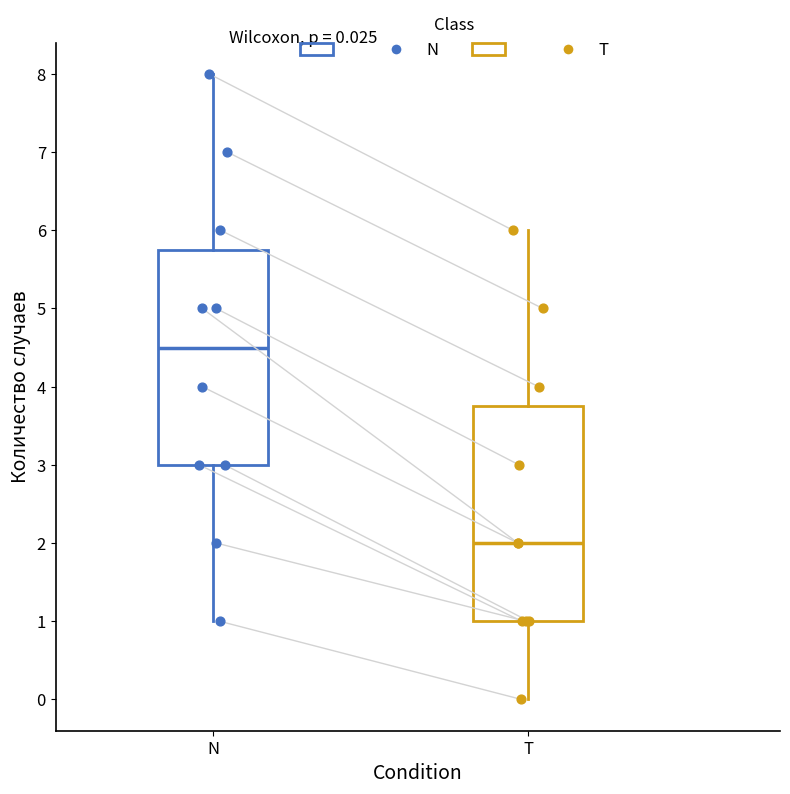

Which box has the highest median line?

N